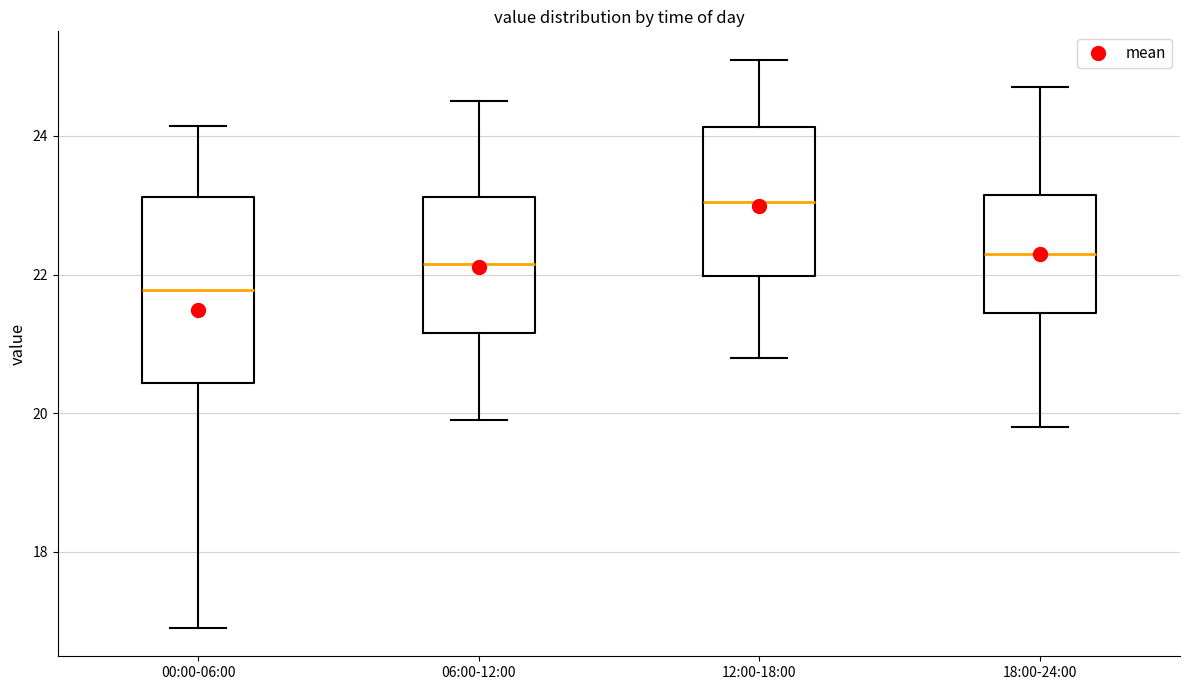

Which box's median line is the highest?

12:00-18:00